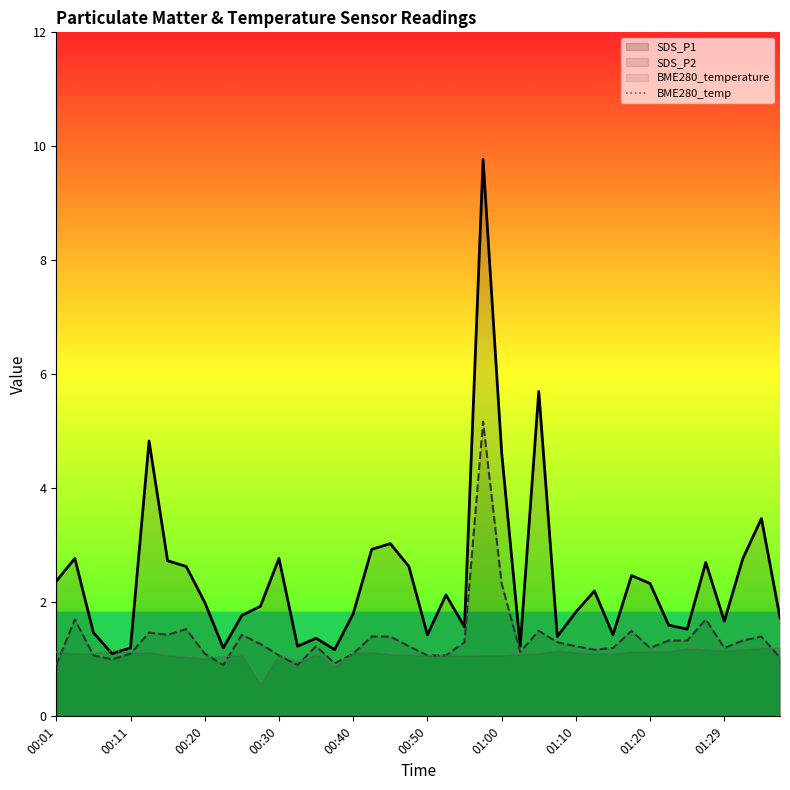

True or false: BME280_temp and SDS_P1 intersect in this chart.

True